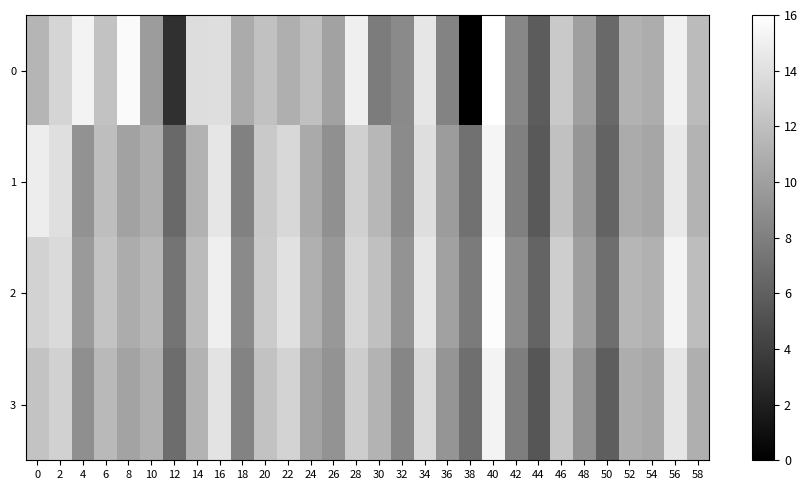

Reading left to right, extract all data points from this chart.

0: 0=11.4	2=13.3	4=15.2	6=12.1	8=15.7	10=9.8	12=3.1	14=13.8	16=13.9	18=10.7	20=12.1	22=10.9	24=12.0	26=10.1	28=14.9	30=7.8	32=8.7	34=14.4	36=8.2	38=0.0	40=16.0	42=8.5	44=5.8	46=12.6	48=10.0	50=6.6	52=11.2	54=10.9	56=15.1	58=11.7
1: 0=14.9	2=13.9	4=9.1	6=11.9	8=10.2	10=10.9	12=6.7	14=11.1	16=14.4	18=8.1	20=12.6	22=13.5	24=10.7	26=9.0	28=13.0	30=11.5	32=8.7	34=13.9	36=9.8	38=7.2	40=15.3	42=8.0	44=5.6	46=12.1	48=9.4	50=6.2	52=10.7	54=10.4	56=14.6	58=11.3
2: 0=13.2	2=13.7	4=9.7	6=12.3	8=10.8	10=11.5	12=7.3	14=11.7	16=15.0	18=8.7	20=12.7	22=14.1	24=11.0	26=9.5	28=13.4	30=12.0	32=9.2	34=14.4	36=10.1	38=7.7	40=15.8	42=8.8	44=6.3	46=12.9	48=9.9	50=6.9	52=11.4	54=11.1	56=15.3	58=11.8
3: 0=12.3	2=13.1	4=9.0	6=11.6	8=10.3	10=11.0	12=6.8	14=11.3	16=14.2	18=8.2	20=12.2	22=13.3	24=10.2	26=9.2	28=12.8	30=11.3	32=8.4	34=13.7	36=9.3	38=7.0	40=15.2	42=7.9	44=5.4	46=12.4	48=9.1	50=5.9	52=10.8	54=10.5	56=14.4	58=11.0